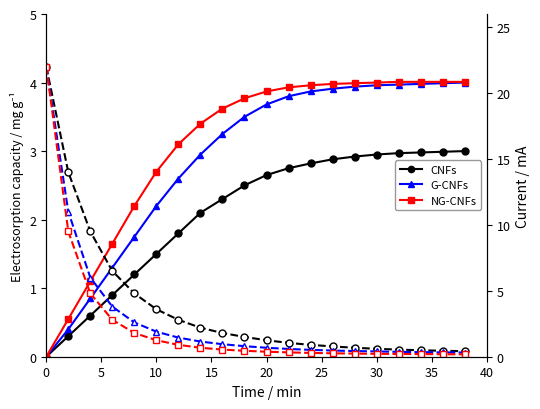

How many data points in CNFs current are above 1?

12